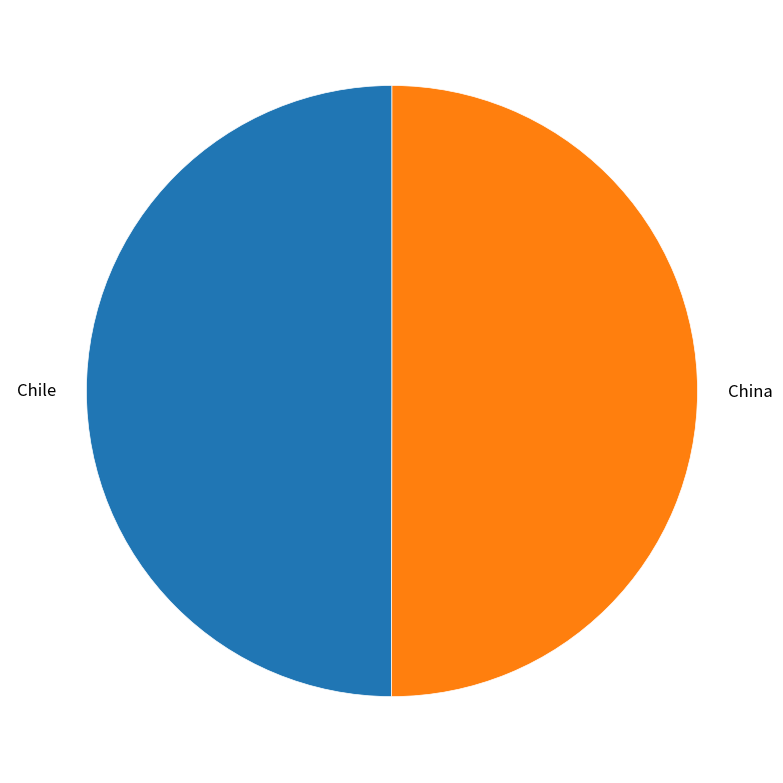

Is it true that Chile is 63% of the pie?

False